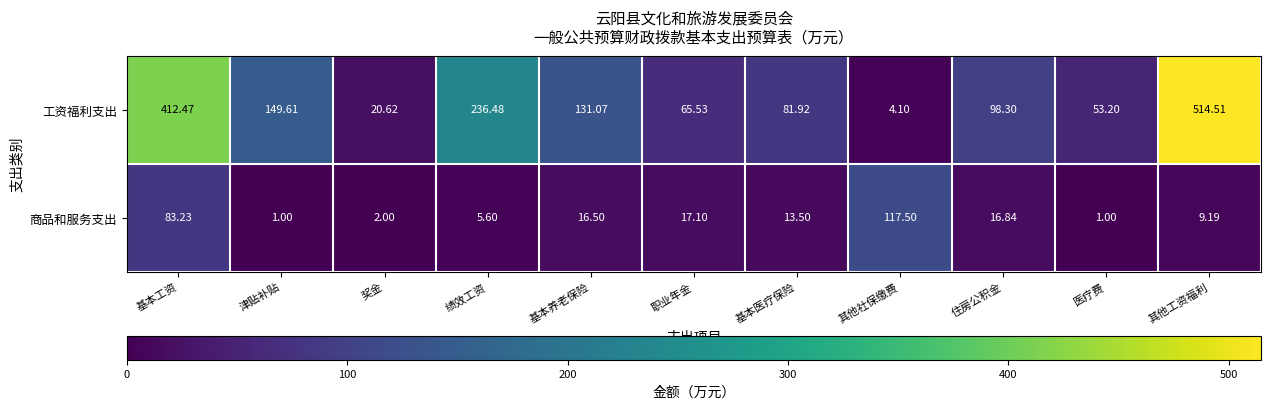

Which series has the largest range (max minus min)?

工资福利支出